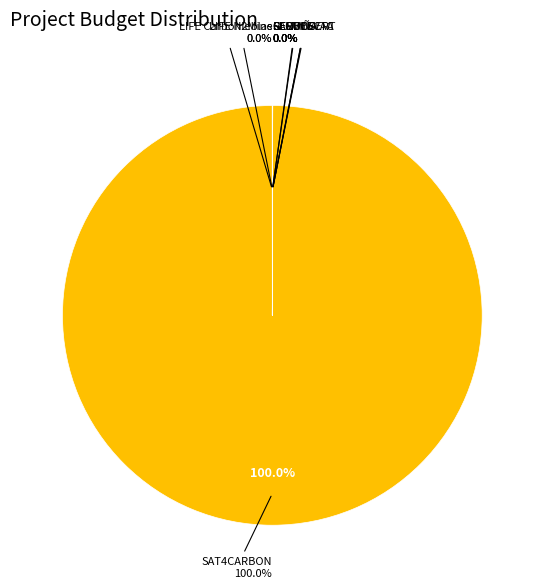

To the nearest percent, what is the average slice percentage?

12%